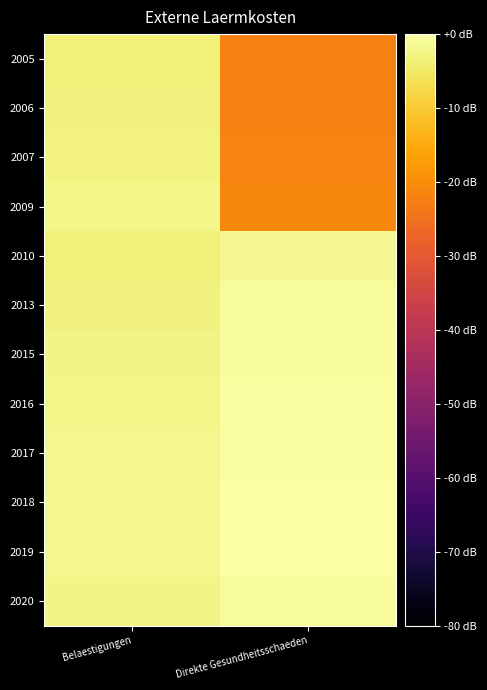

Which label corresponds to the smallest value in the chart?

Direkte Gesundheitsschaeden